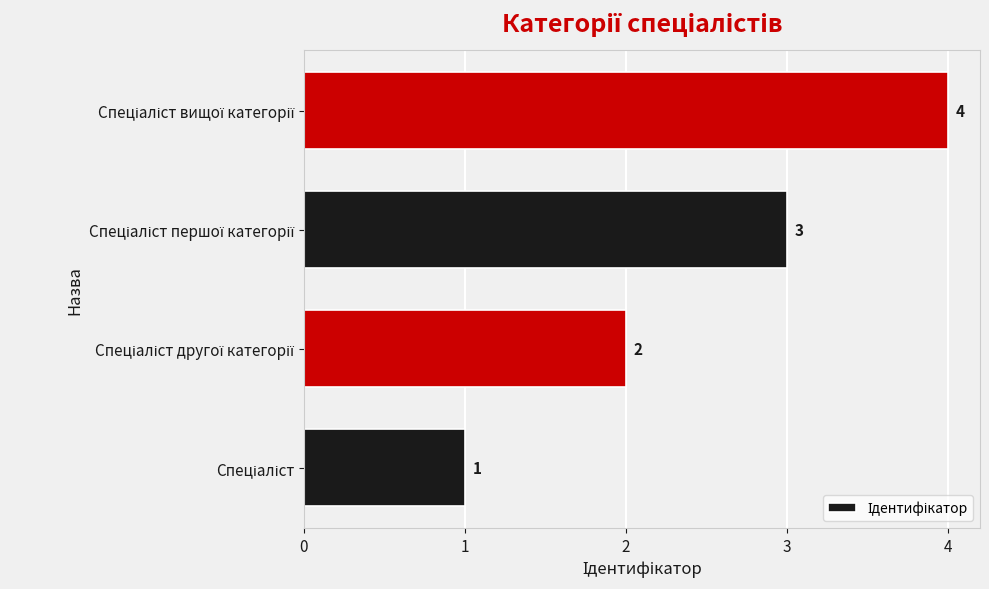

Count the values in the range 2 to 4.

3